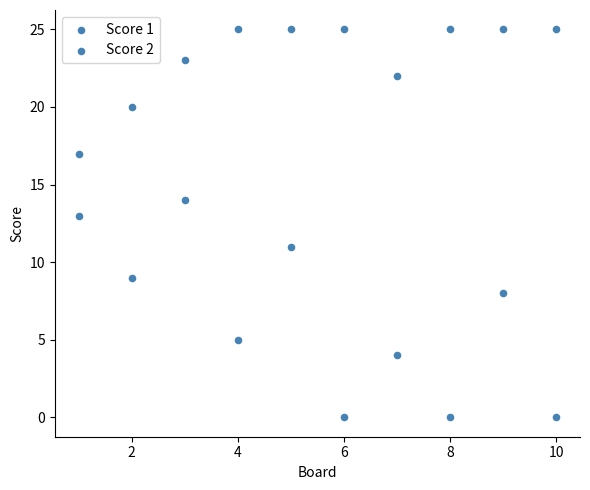

Count the number of points in this scatter plot.

20